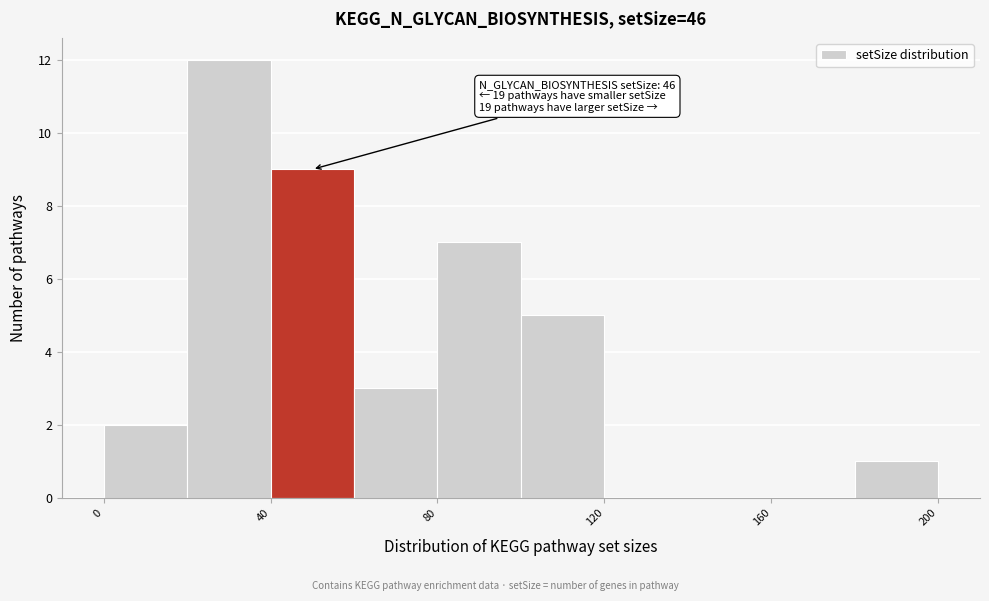

Over which range of the x-axis is the bar tallest?

20 to 40